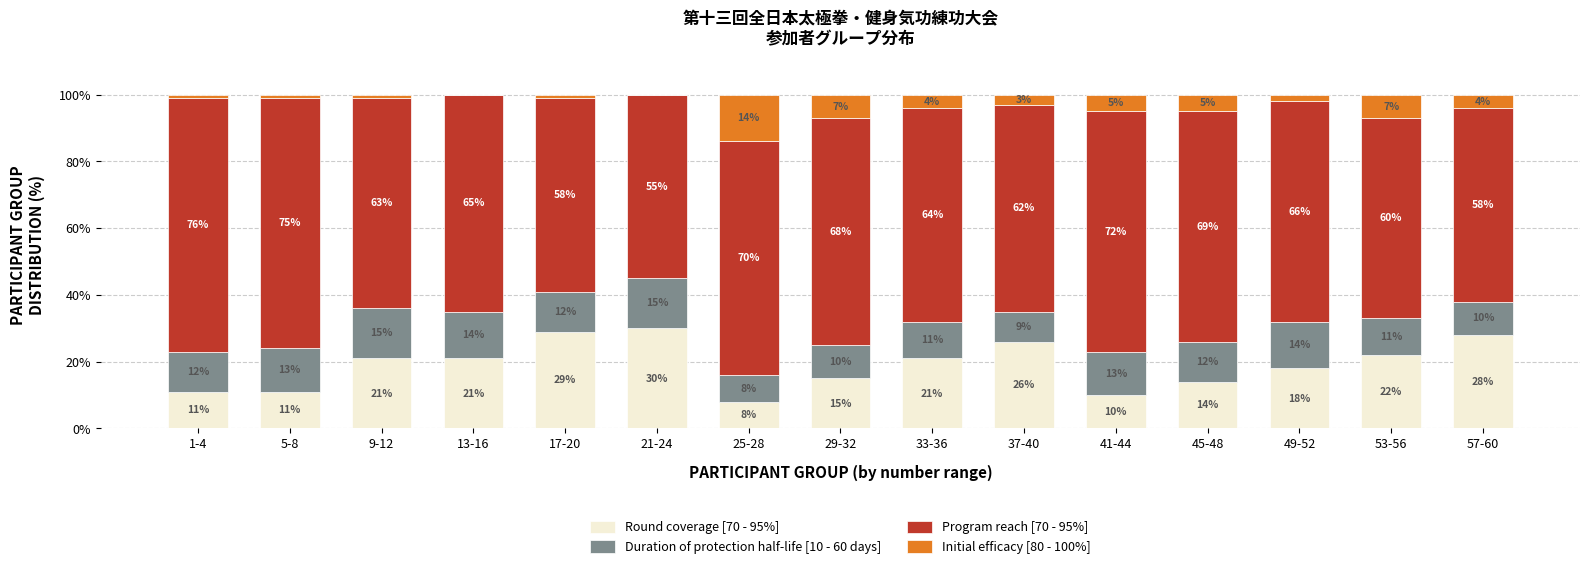

Is it true that Round coverage [70 - 95%] equals 24.0 at 49-52?

False